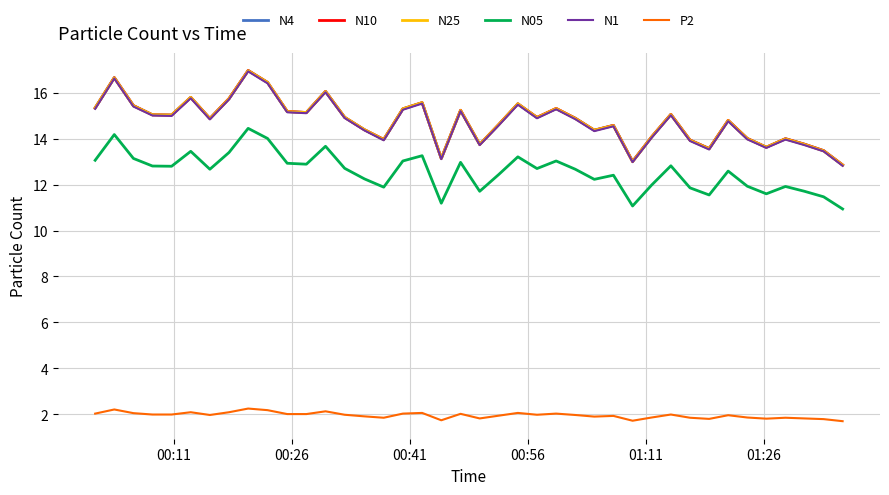

True or false: N05 and N25 intersect in this chart.

False